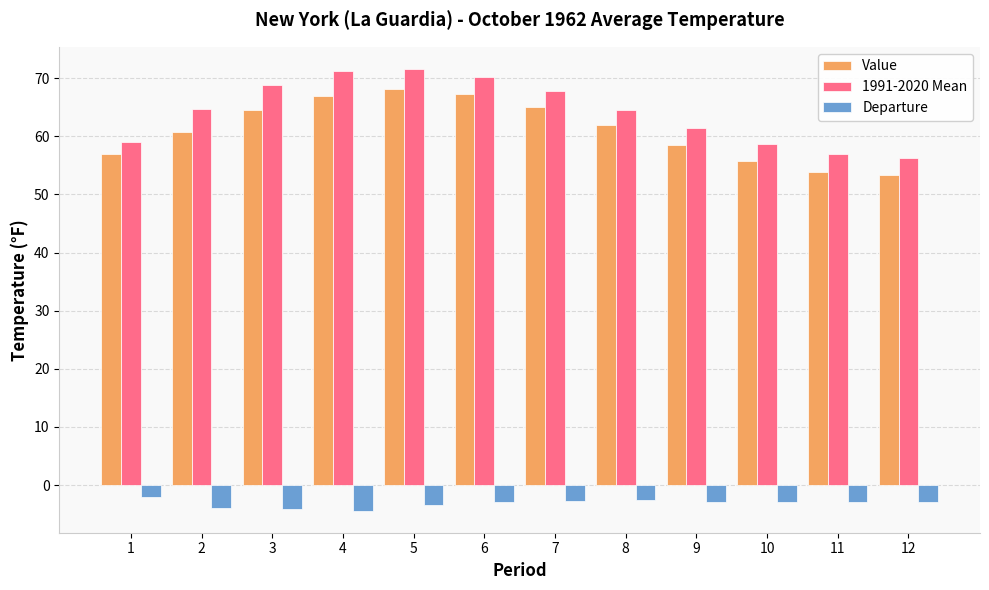

True or false: 1991-2020 Mean has a value of 70.2 at 6.

True